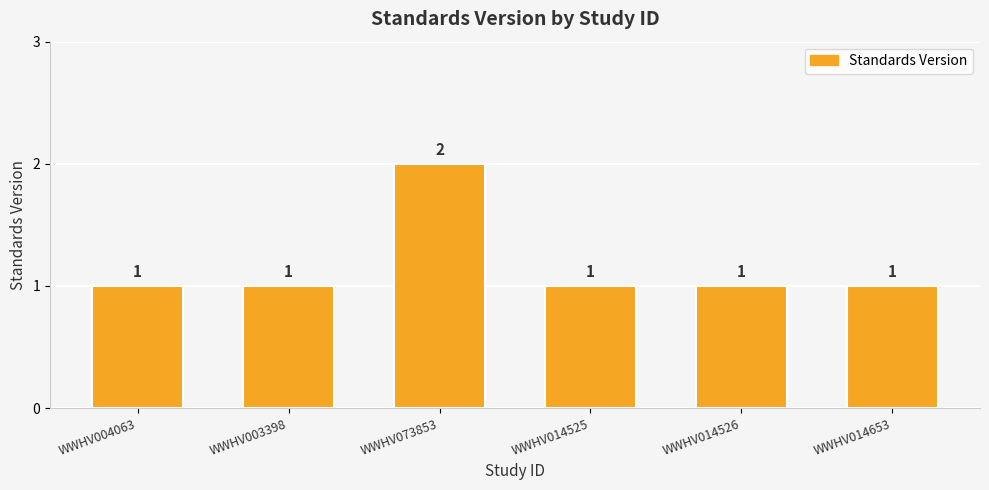

What is the change in value from WWHV073853 to WWHV014526?

-1